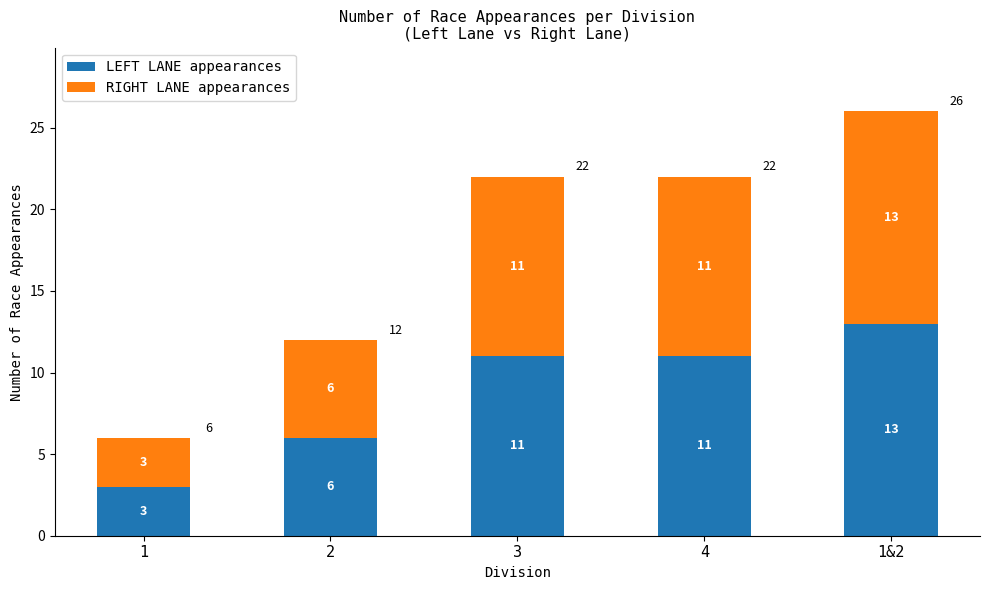

Reading left to right, what are the values for LEFT LANE appearances?

1=3	2=6	3=11	4=11	1&2=13